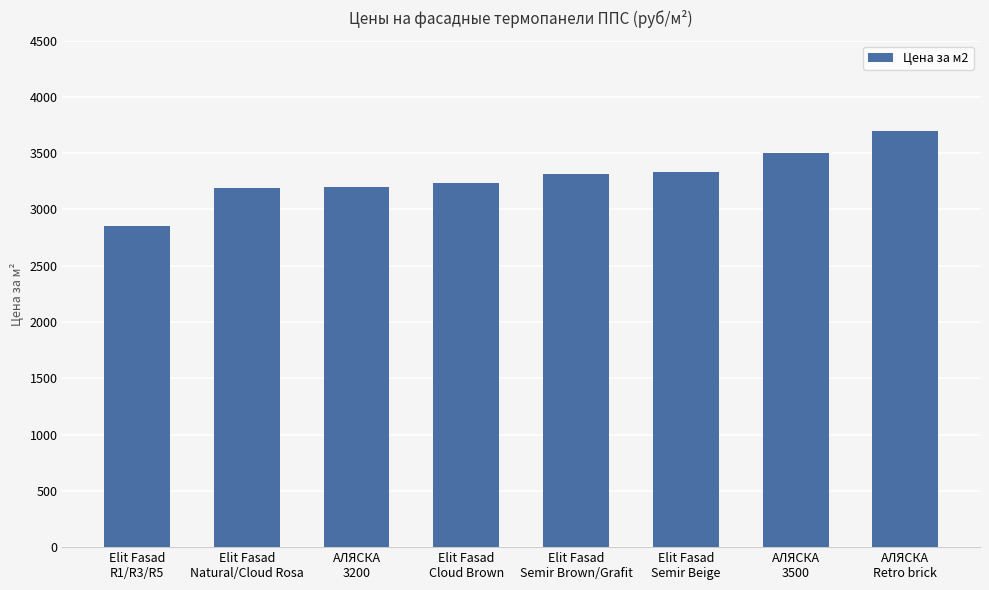

What is the difference between the maximum and minimum values?

850